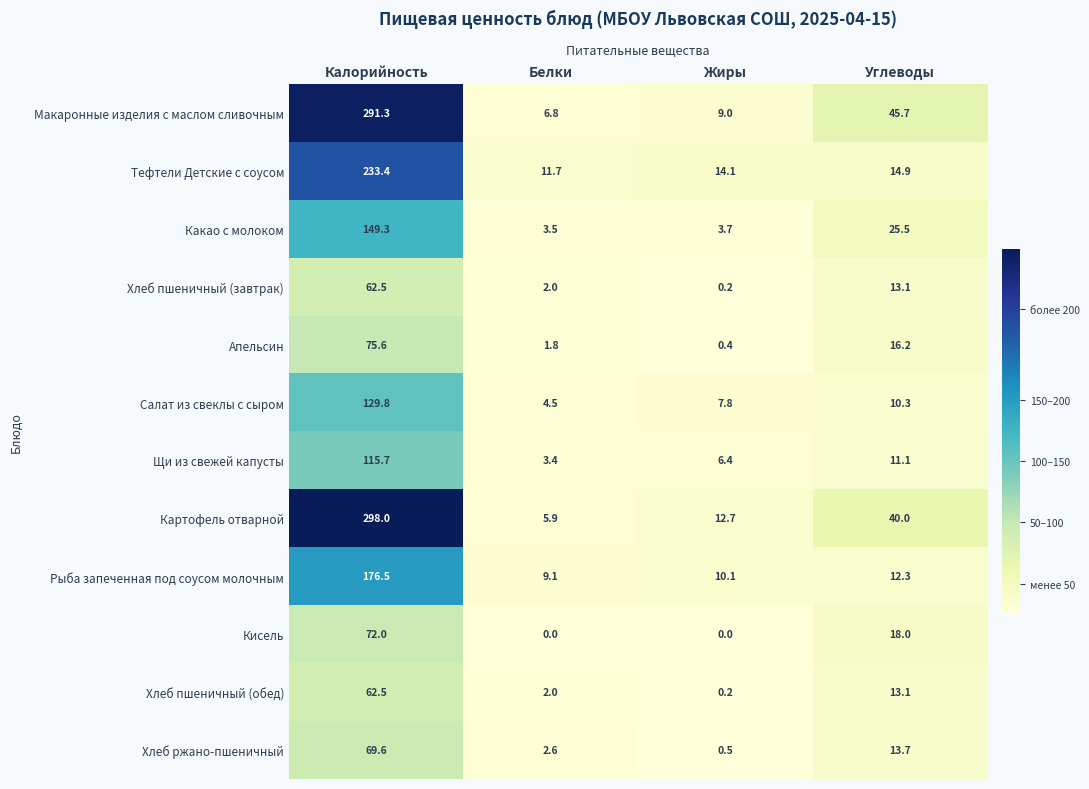

At how many categories does at least one series exceed 181?

1